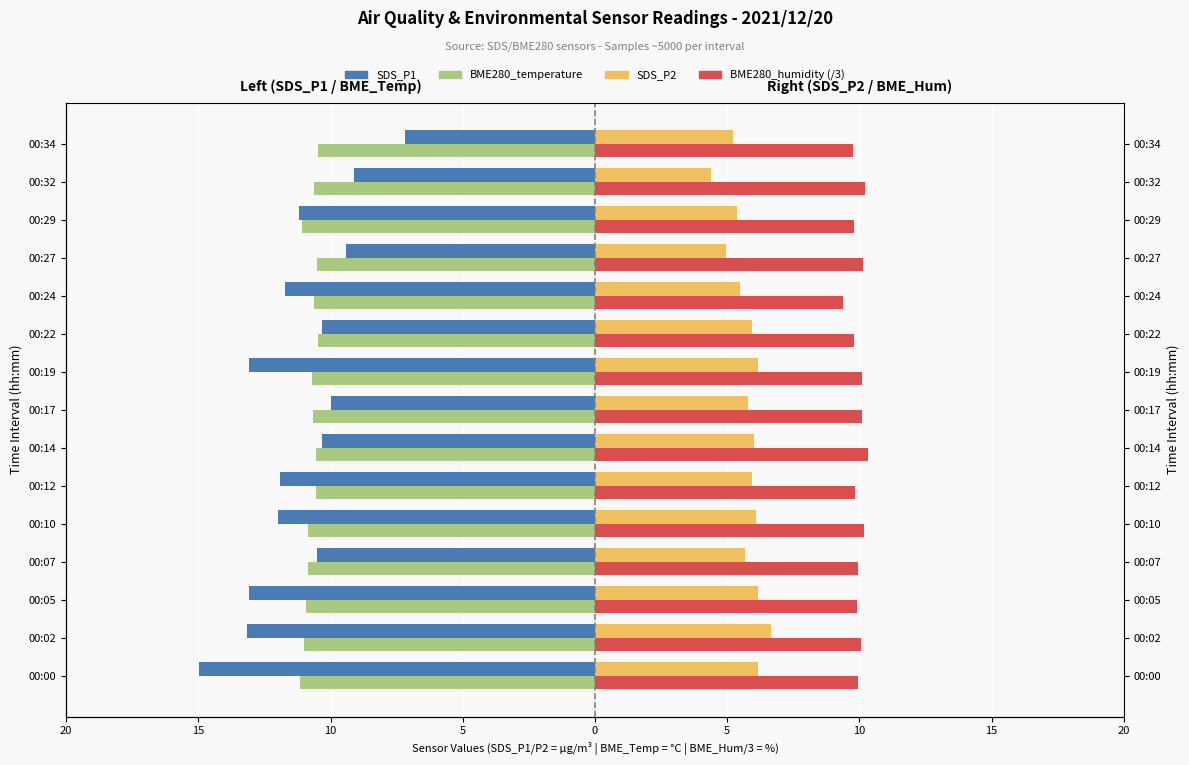

How many groups of bars are there?

15